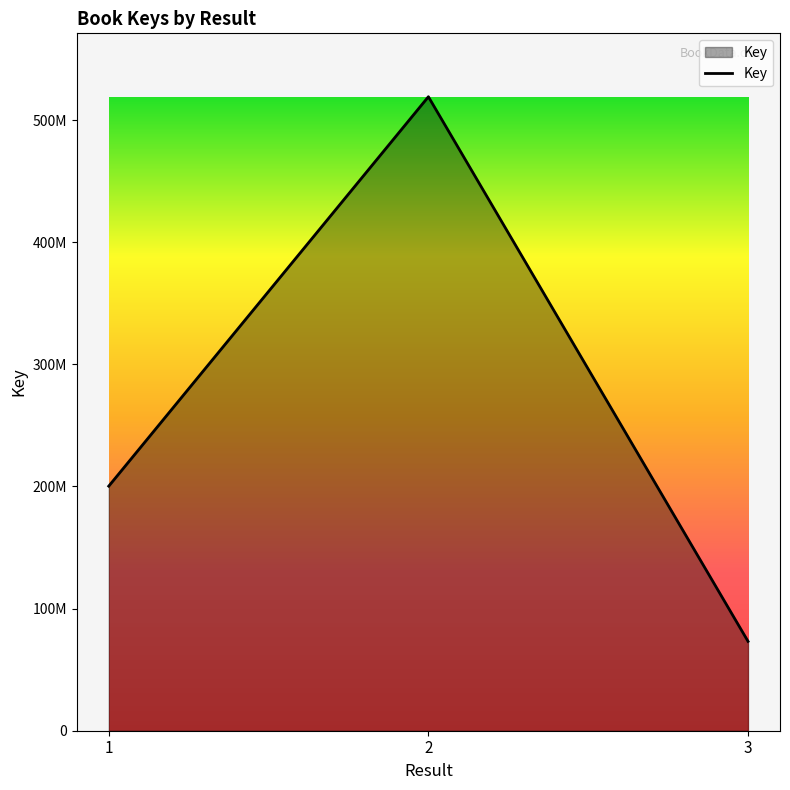

What is the value of the 2nd point from the left?

519182752